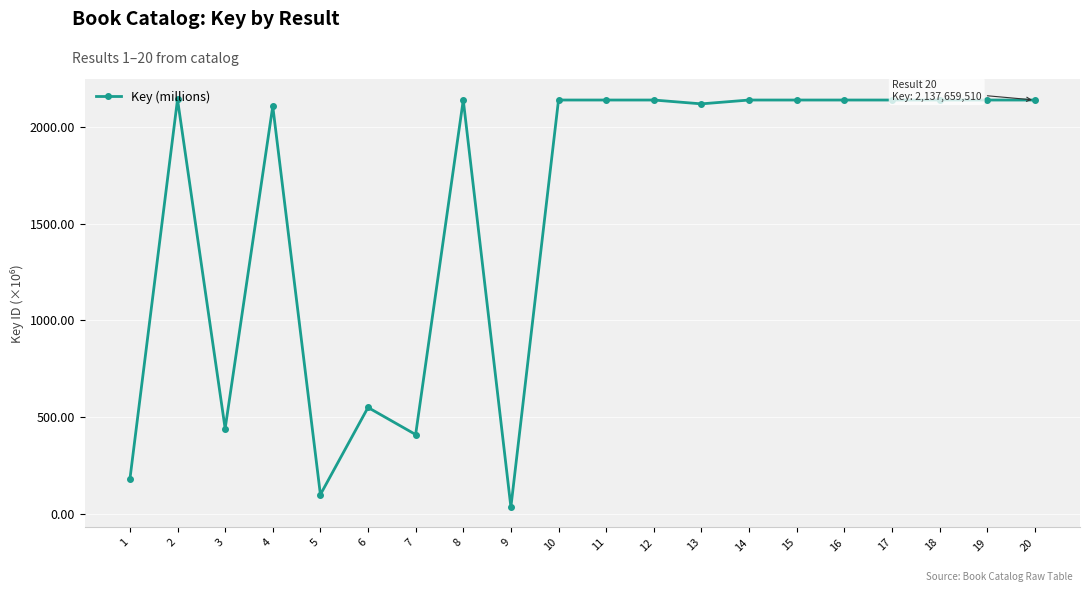

What is the change in value from 3 to 18?

+1695.9